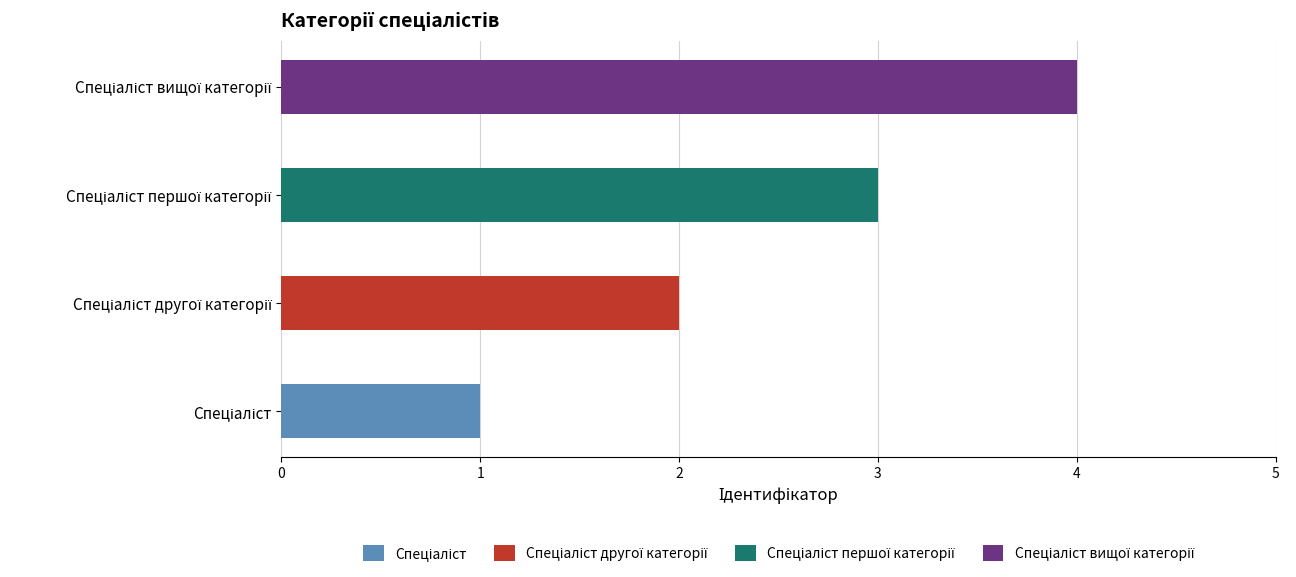

What is the label of the 4th bar from the right?

Спеціаліст